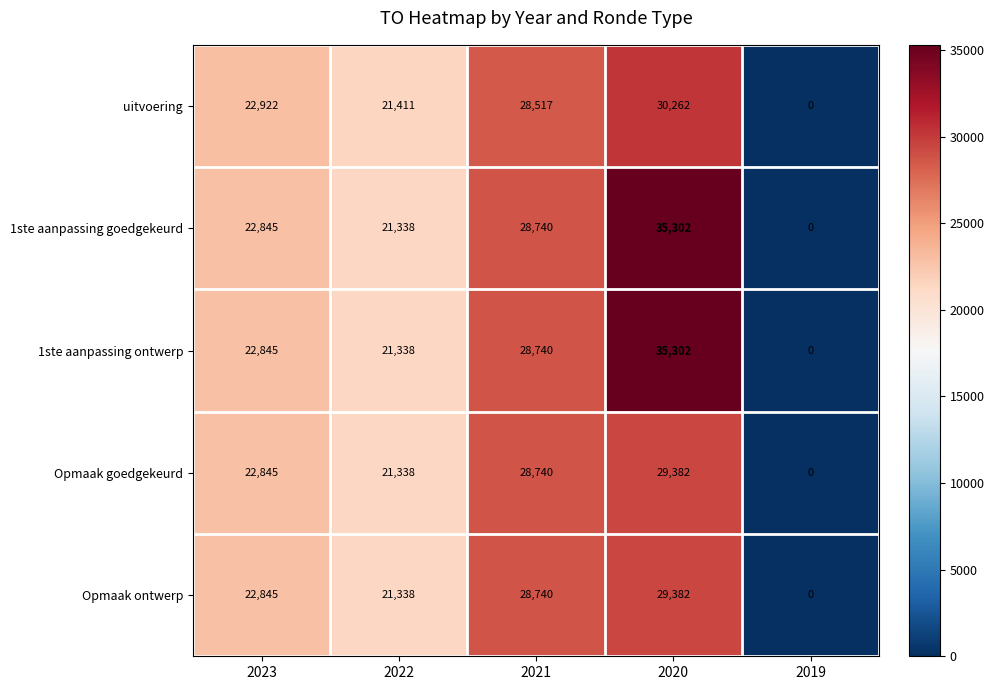

What value does the uitvoering series have at 2020?

30262